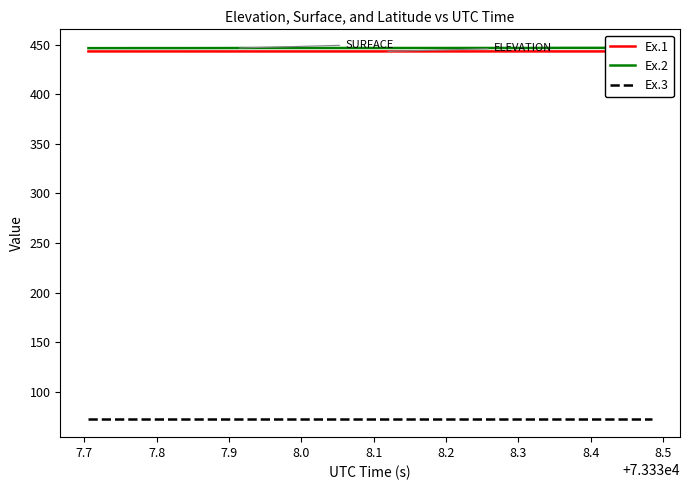

Reading left to right, transcribe all the data shown in this chart.

ELEVATION: 443.0	443.0	443.0	443.0	443.0	443.0	443.0	443.0	443.1	443.1	443.1	443.1	443.1	443.1	443.1	443.1	443.1	443.1	443.1	443.1
SURFACE: 446.4	446.4	446.4	446.4	446.4	446.5	446.5	446.5	446.5	446.5	446.5	446.5	446.5	446.5	446.5	446.5	446.6	446.6	446.6	446.6
LAT: 73.2	73.2	73.2	73.2	73.2	73.2	73.2	73.2	73.2	73.2	73.2	73.2	73.2	73.2	73.2	73.2	73.2	73.2	73.2	73.2